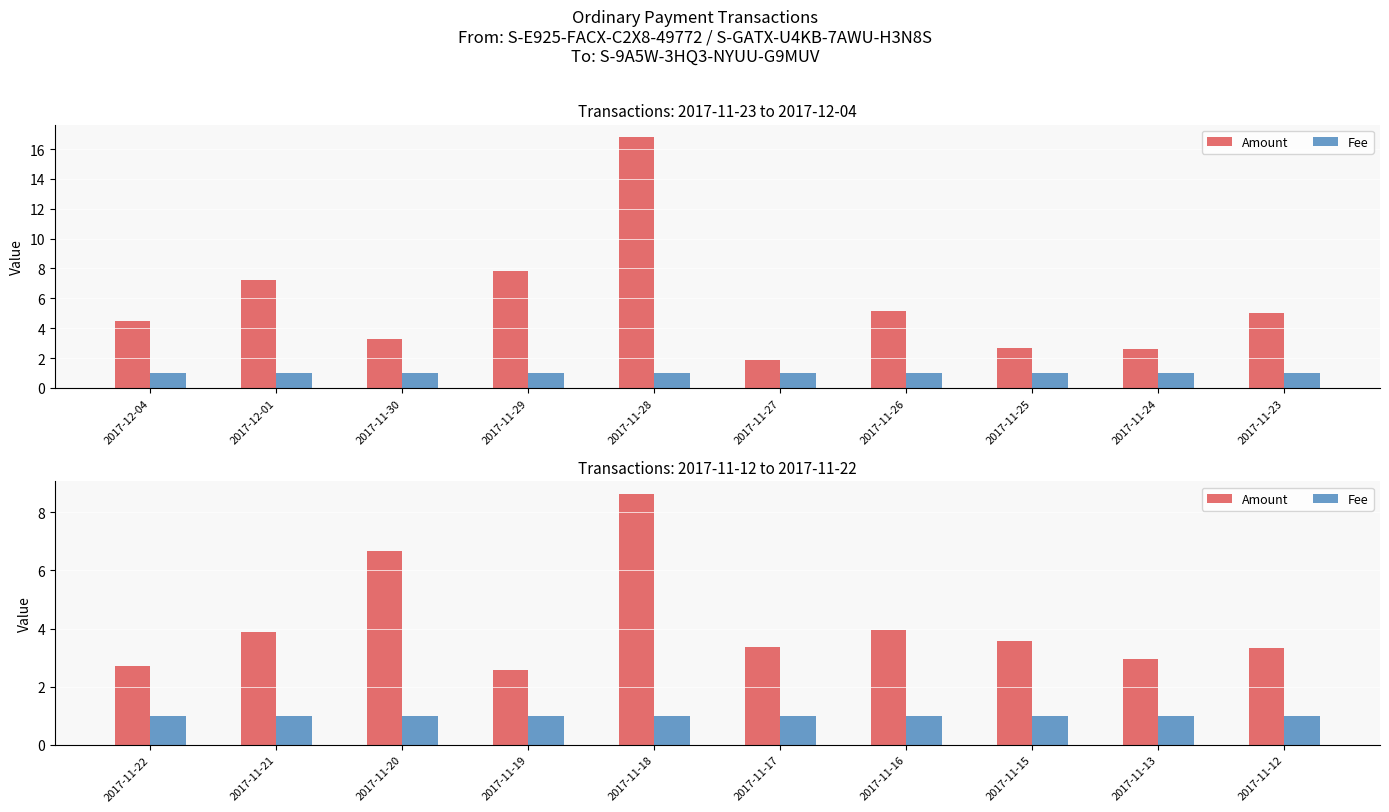

How many values in the Amount series exceed 3?

7